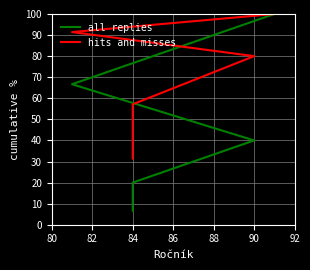

What are all the series names shown in the legend?

all replies, hits and misses